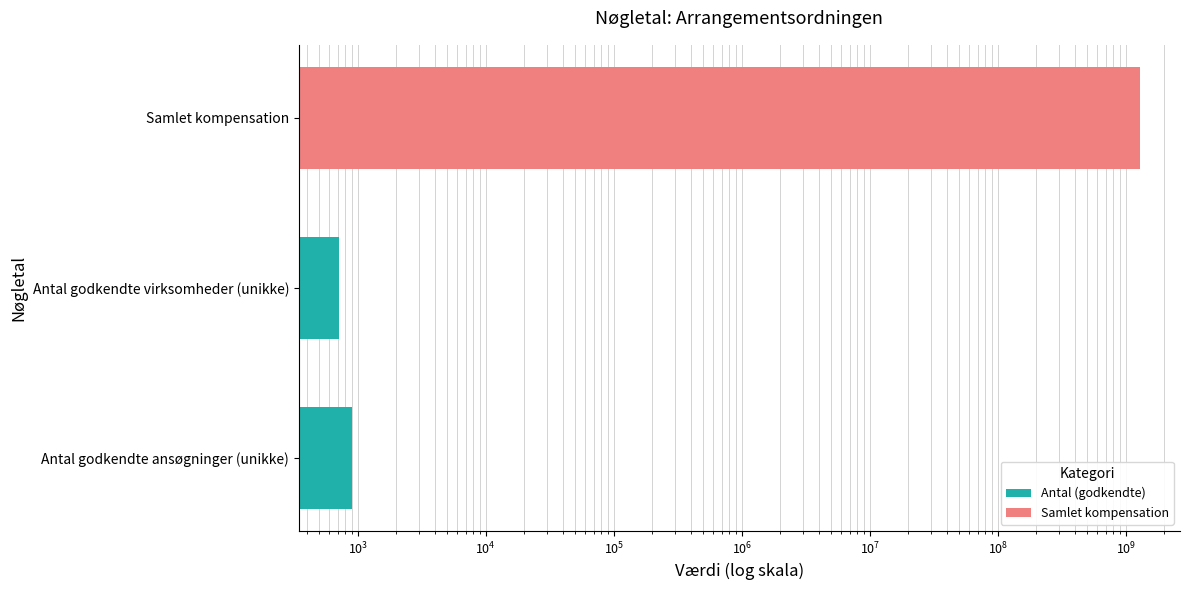

True or false: the data shows 245 at Antal godkendte ansøgninger (unikke).

False